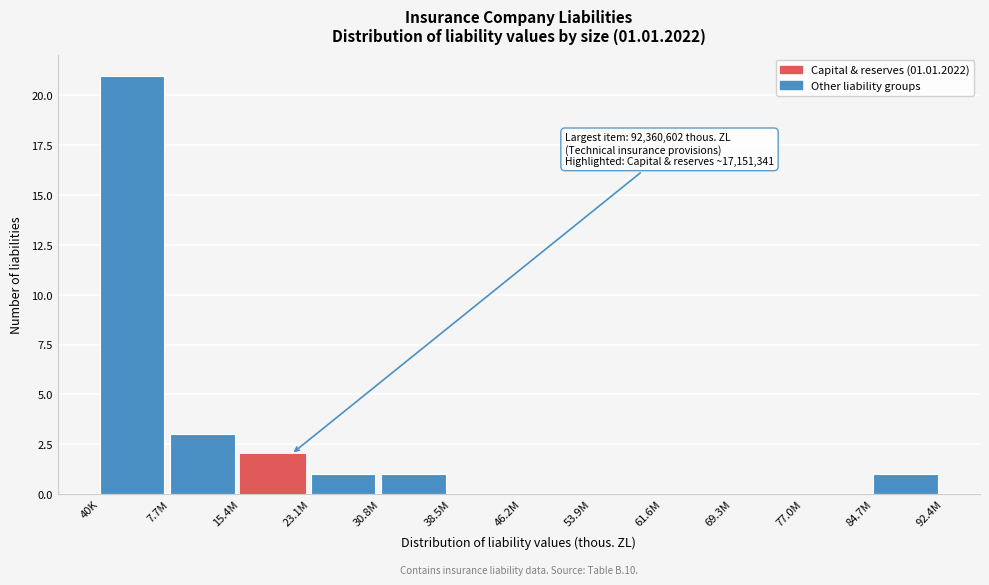

Reading left to right, list all the values displayed in this chart.

40K=21	7.7M=3	15.4M=2	23.1M=1	30.8M=1	38.5M=0	46.2M=0	53.9M=0	61.6M=0	69.3M=0	77.0M=0	84.7M=1